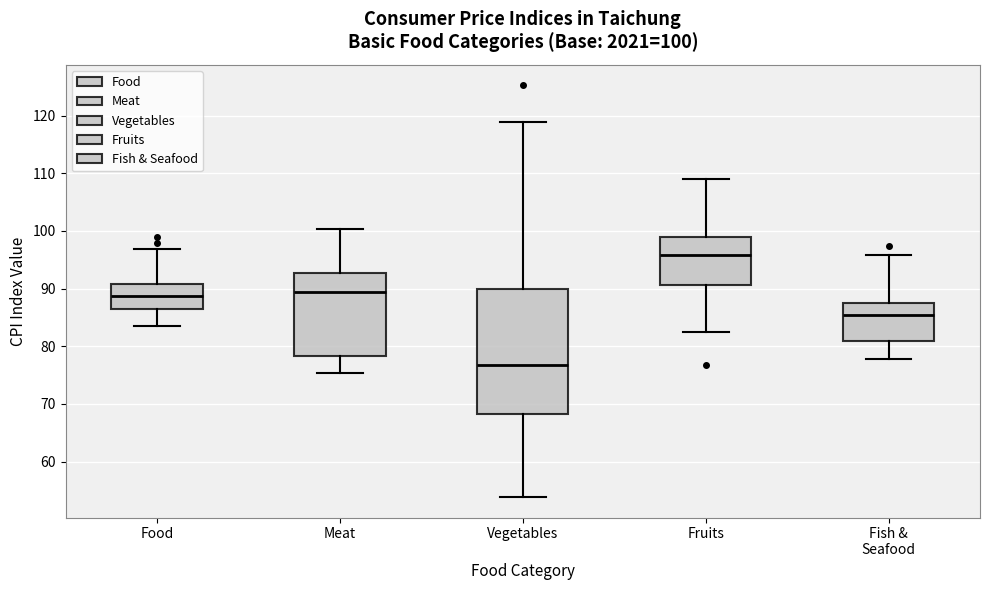

Which box has the lowest median line?

Vegetables